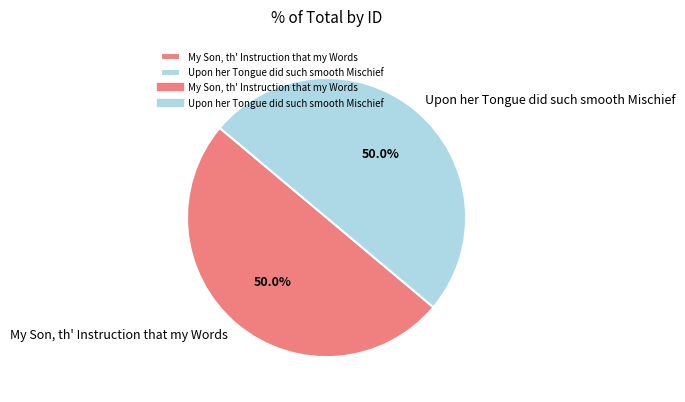

Is it true that My Son, th' Instruction that my Words is 36% of the pie?

False